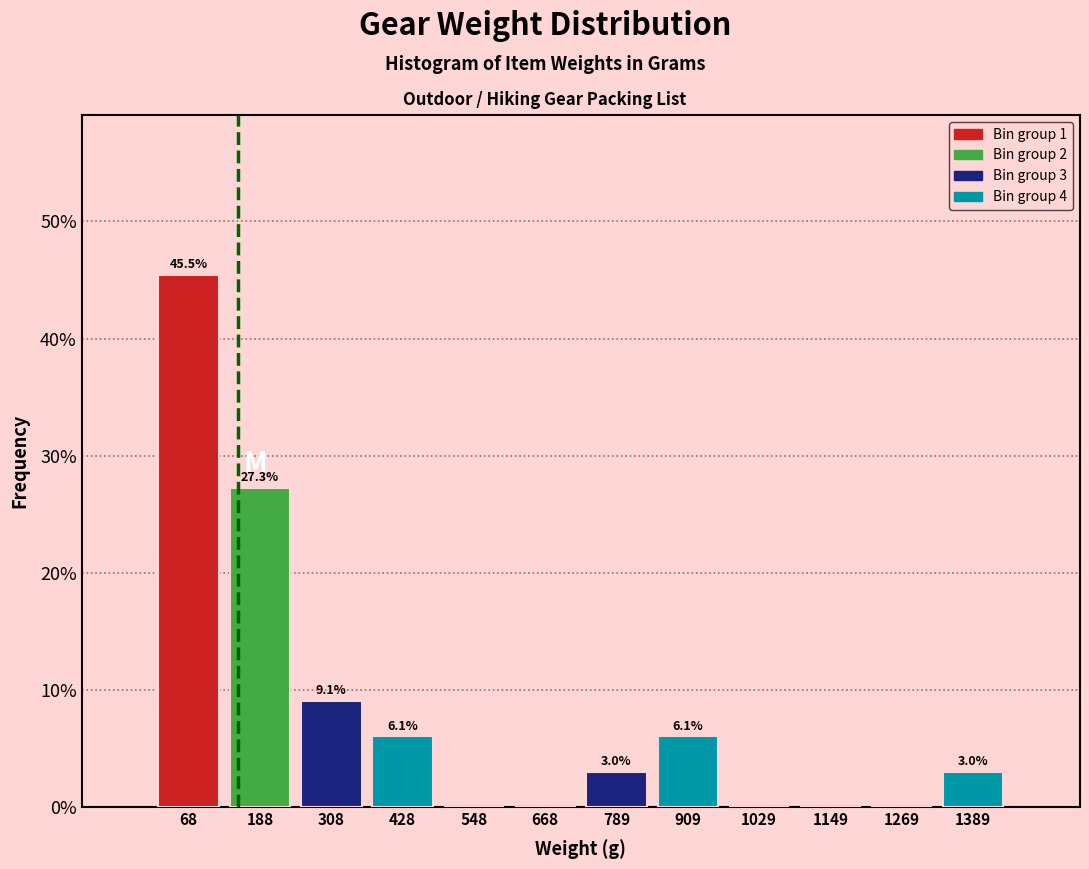

Over which range of the x-axis is the bar tallest?

0 to 120